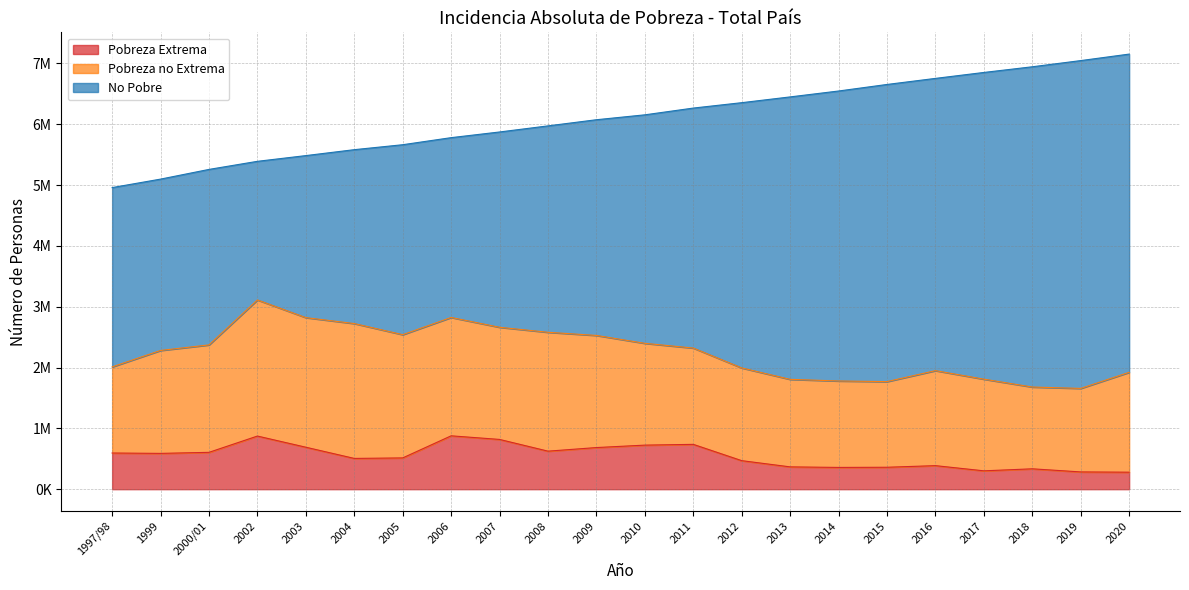

How many lines are shown in the chart?

3